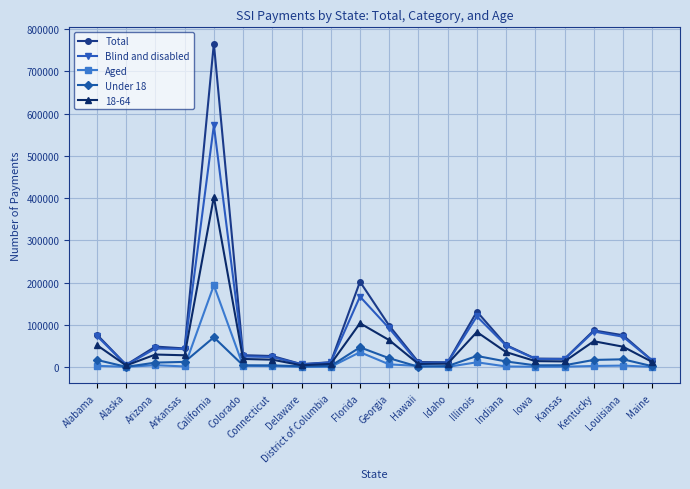

How many lines are shown in the chart?

5